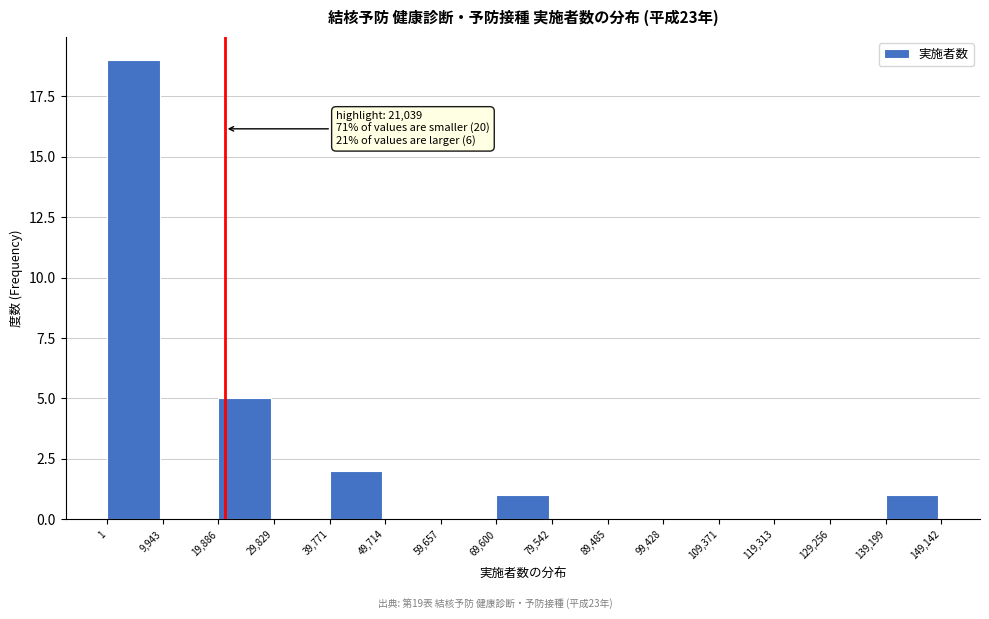

Over which range of the x-axis is the bar tallest?

1 to 9,943